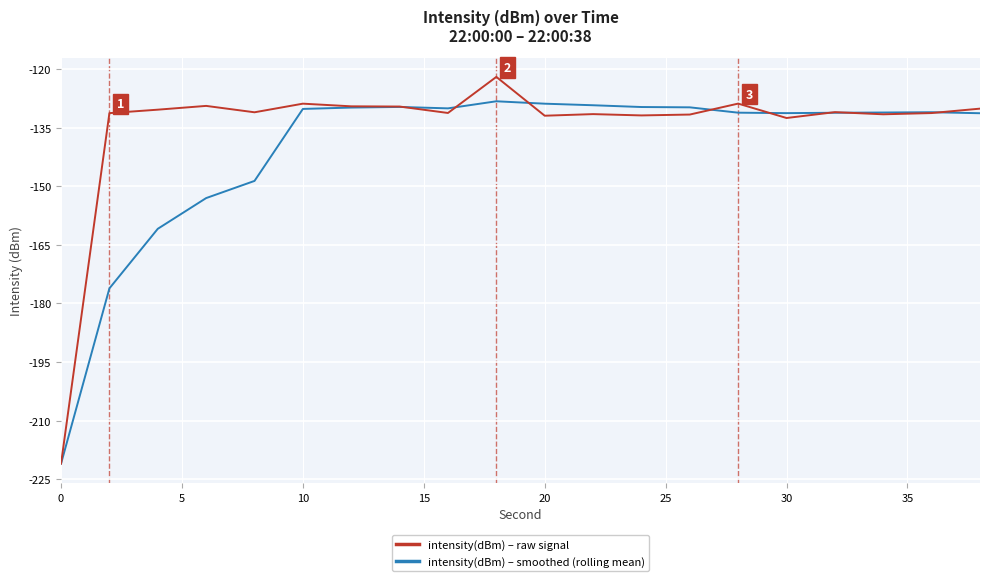

What is the difference between the second highest and second lowest values in the intensity(dBm) – smoothed (rolling mean) series?

47.3